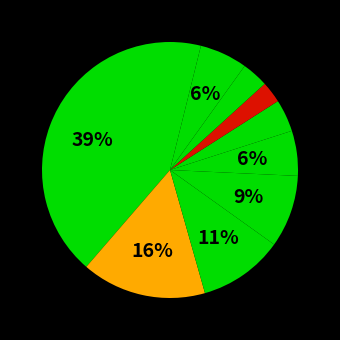

How many slices are in this pie chart?

10